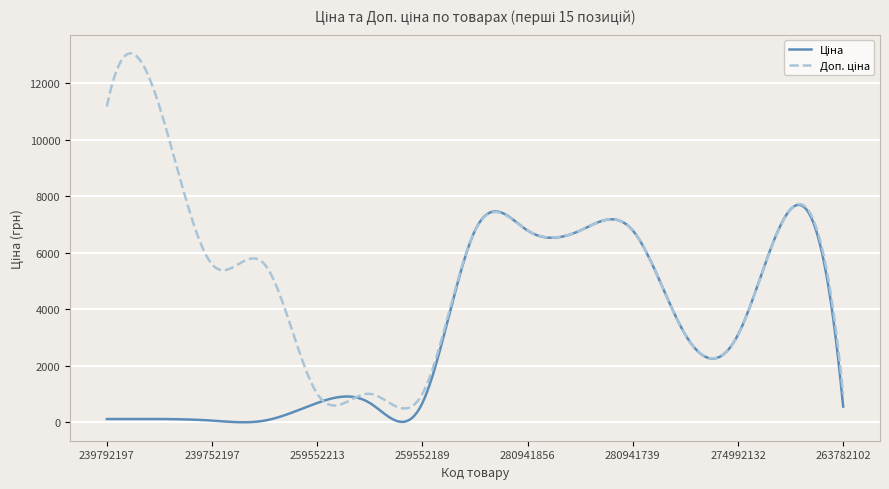

What is the maximum value shown in the chart?

13063.2